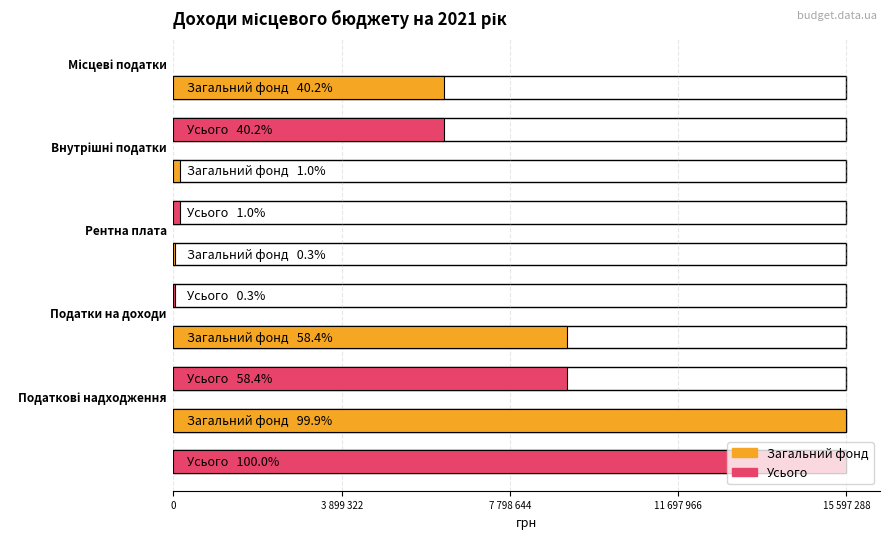

What are all the series names shown in the legend?

Загальний фонд, Усього